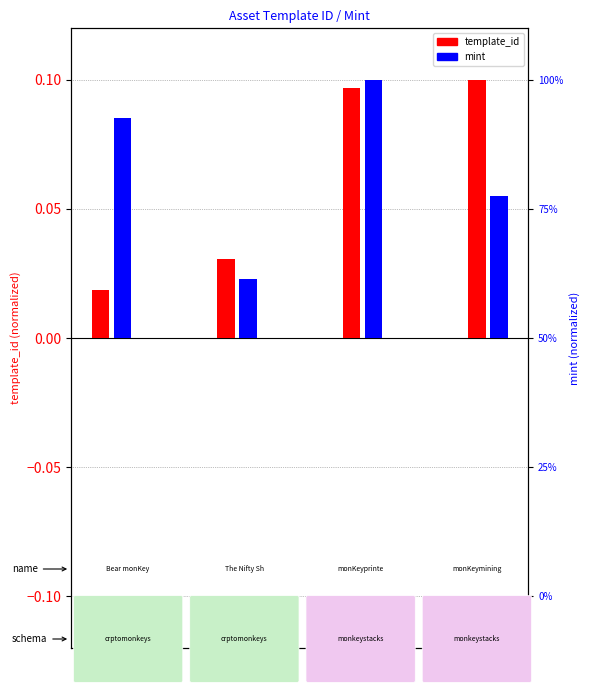

How many distinct data groups are displayed?

2